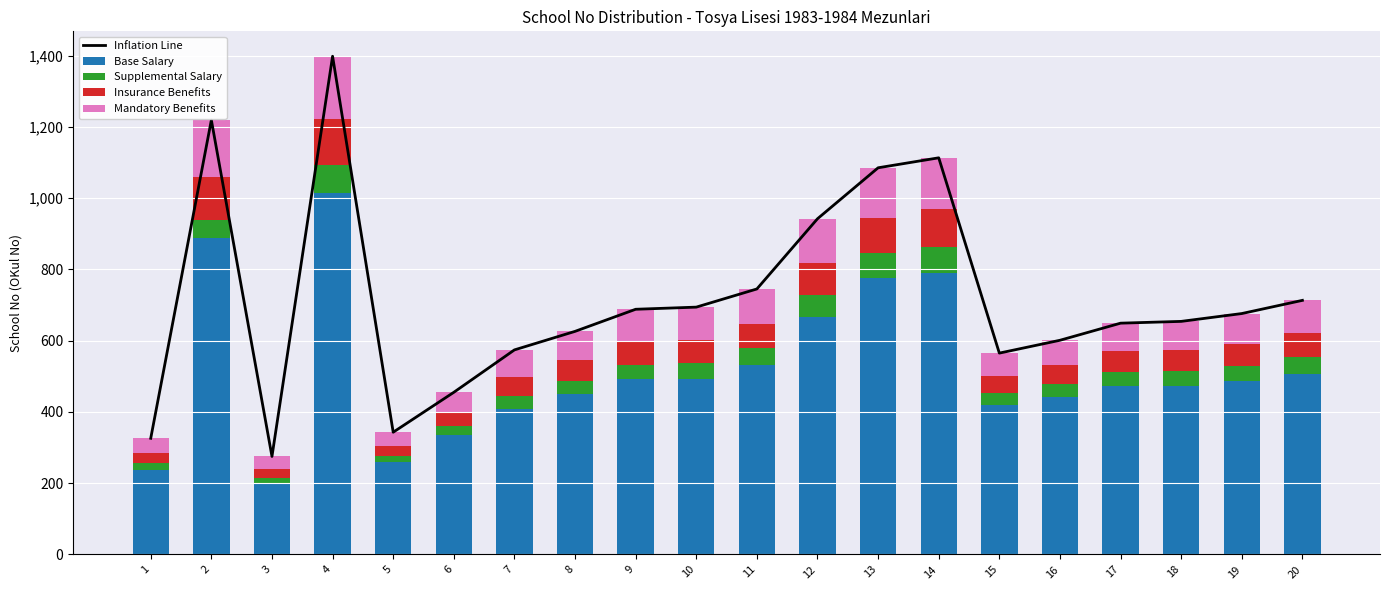

What is the value of the Supplemental Salary bar at the 5th from the left?

18